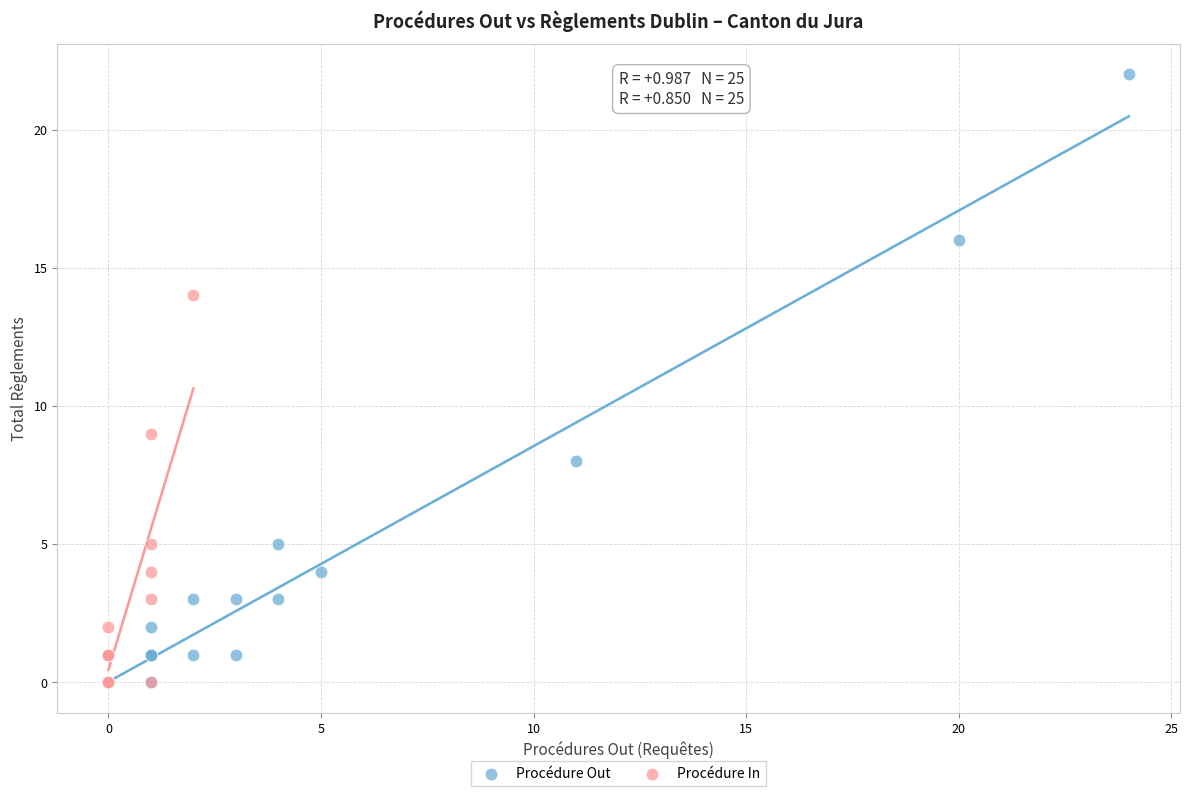

What are all the series names shown in the legend?

Procédure Out, Procédure In